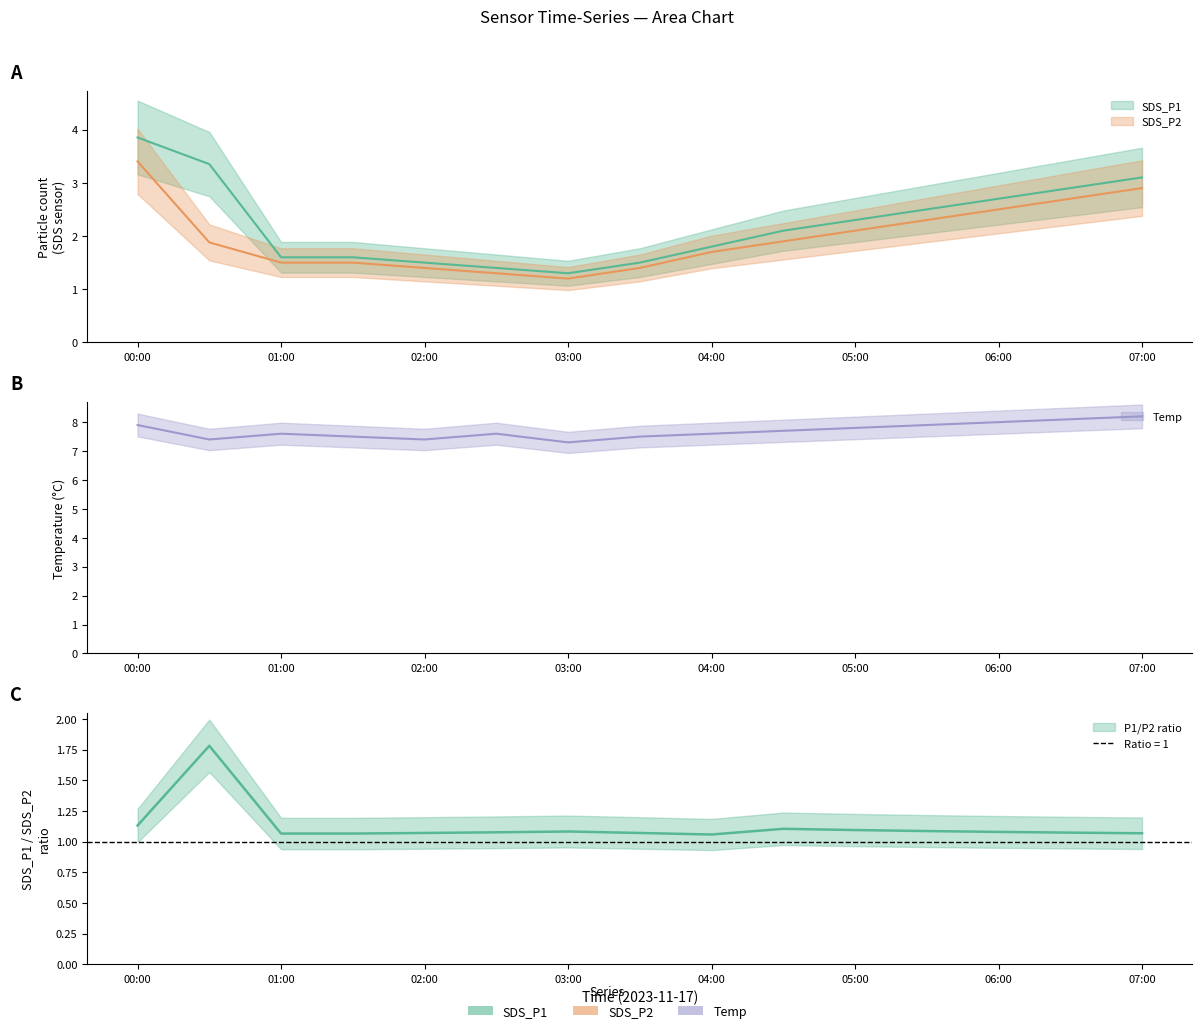

True or false: SDS_P1 and Temp intersect in this chart.

False